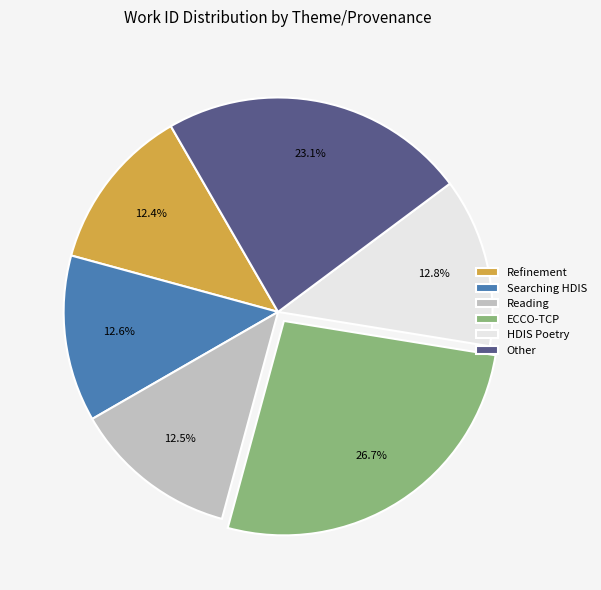

To the nearest percent, what portion does Refinement represent?

12%